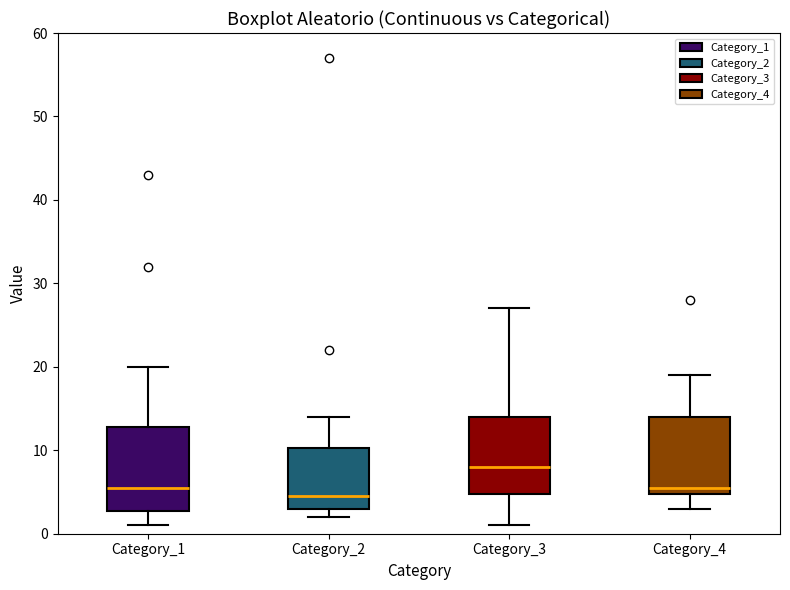

Reading left to right, transcribe this box plot: for each box, give where its median line is, the range the box spans, and where its two whiskers end, as read against the y-axis. The values are not printed on the chart, so give them approximately, as read against the axis.

Category_1: median 6, box 3 to 13, whiskers 1 to 20
Category_2: median 5, box 3 to 10, whiskers 2 to 14
Category_3: median 8, box 5 to 14, whiskers 1 to 27
Category_4: median 6, box 5 to 14, whiskers 3 to 19